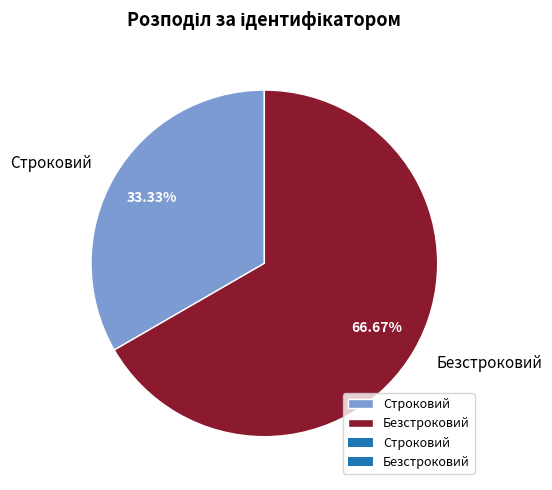

What portion of the pie excludes Строковий?

66.7%